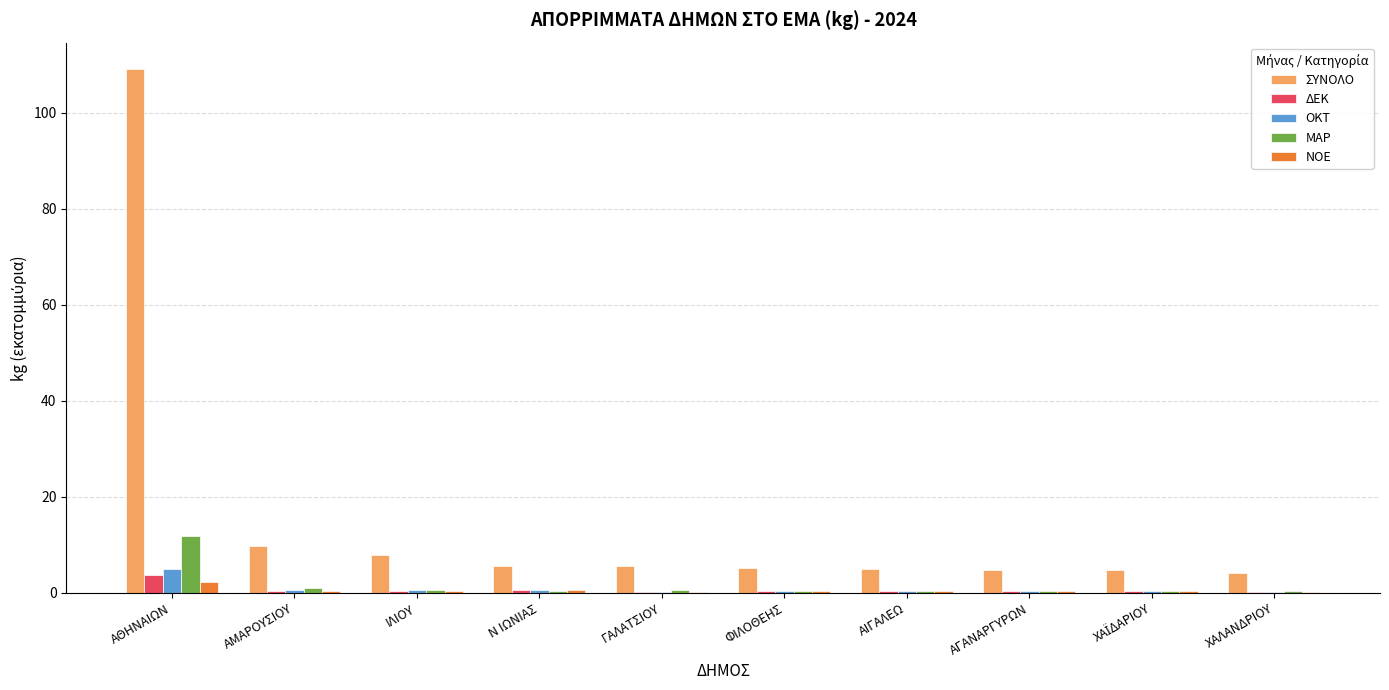

What is the sum of all ΟΚΤ values?

8.8